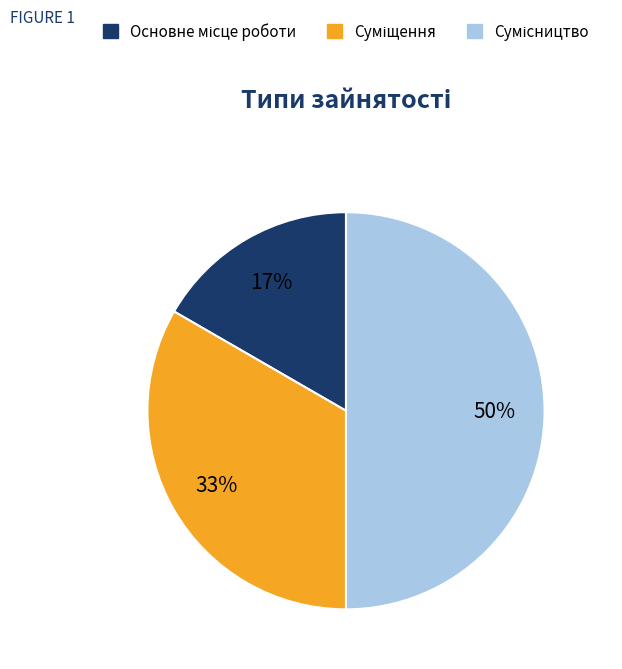

To the nearest percent, what is the difference between the largest and smallest slice percentages?

33%